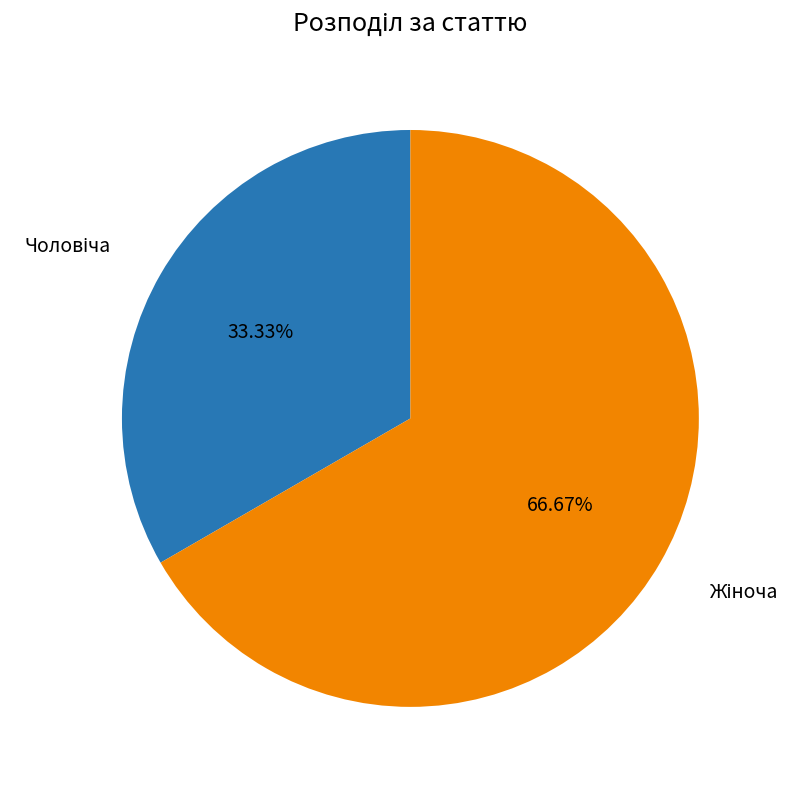

To the nearest percent, what is the difference between the largest and smallest slice percentages?

33%